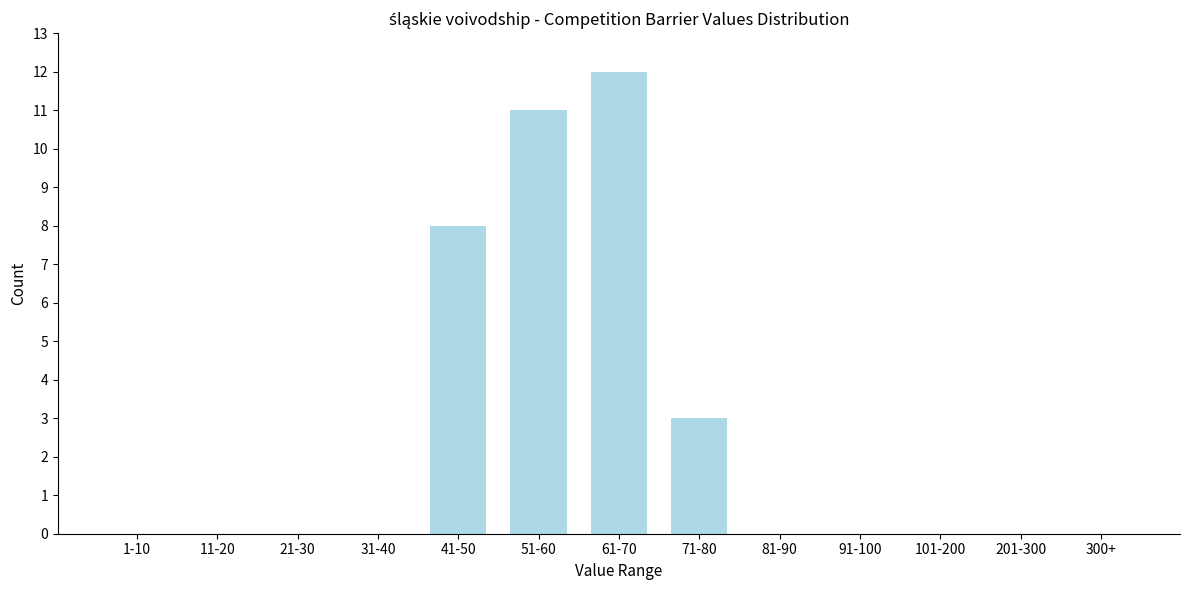

Reading left to right, transcribe all the data shown in this chart.

1-10=0	11-20=0	21-30=0	31-40=0	41-50=8	51-60=11	61-70=12	71-80=3	81-90=0	91-100=0	101-200=0	201-300=0	300+=0